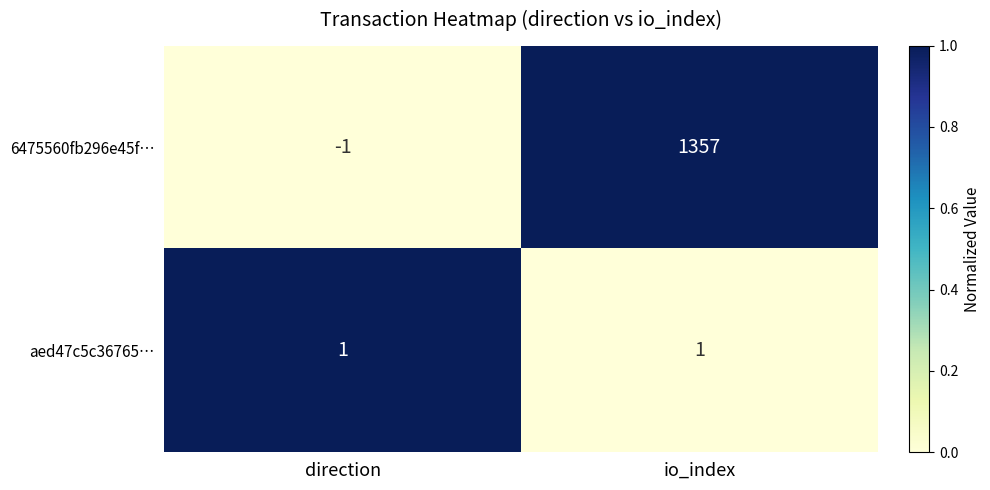

Between direction and io_index, which series saw the biggest shift?

6475560fb296e45f…